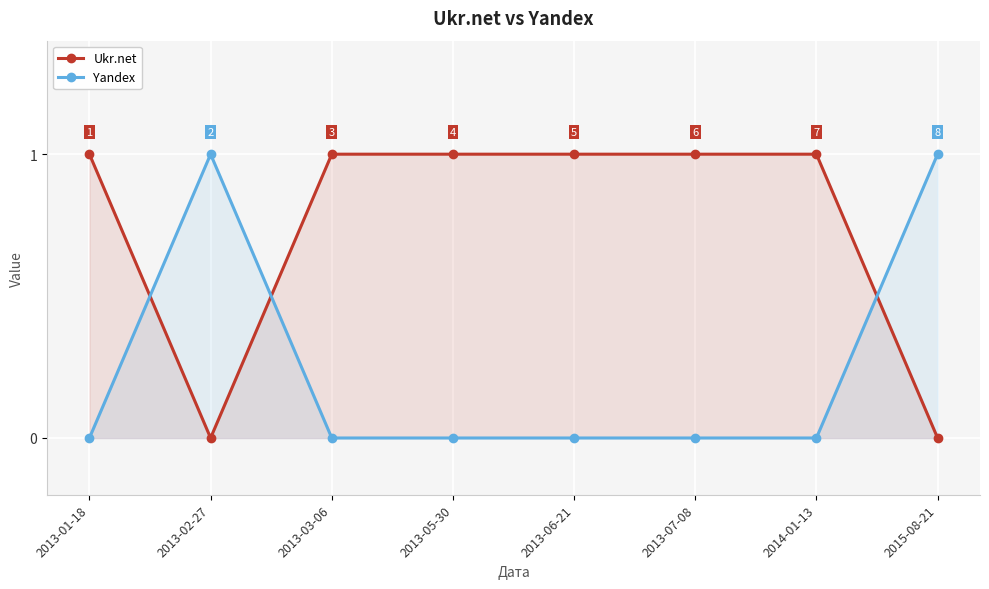

Which series has the largest total across all categories?

Ukr.net